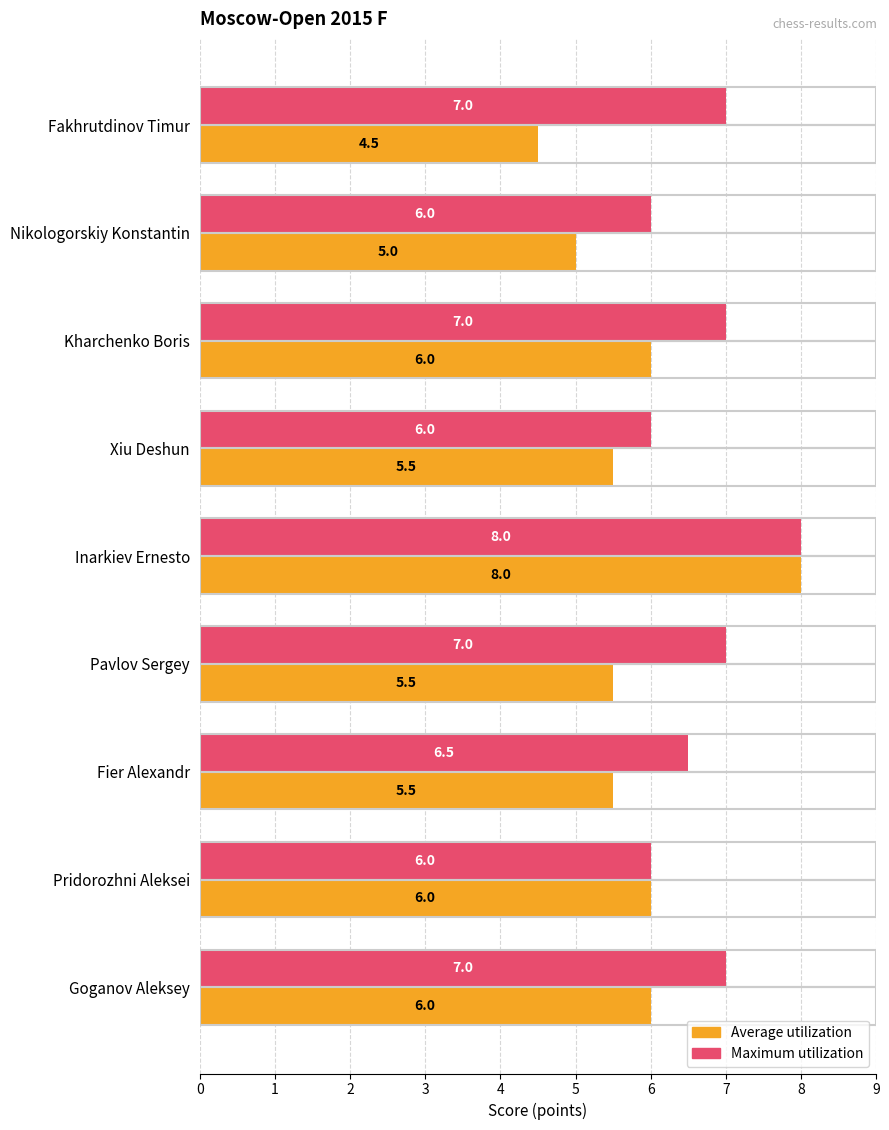

Which series has the largest range (max minus min)?

Average utilization